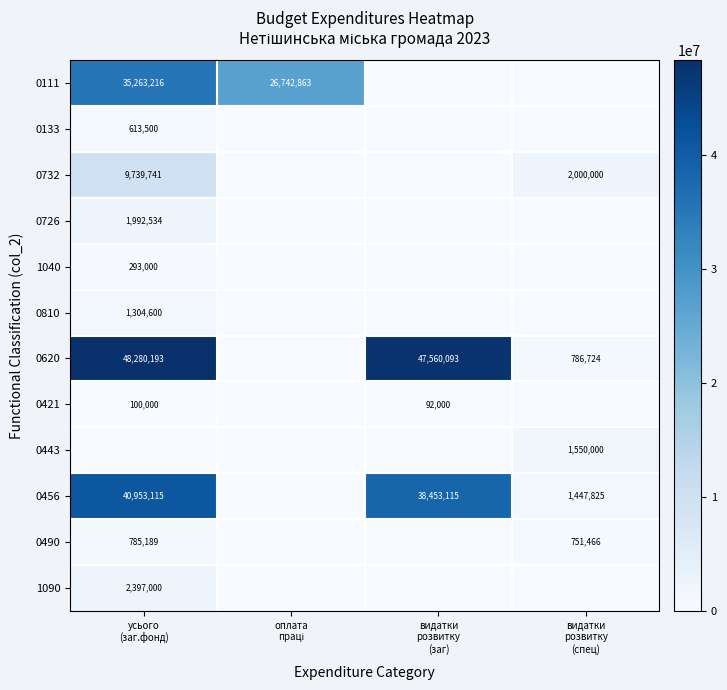

Which label corresponds to the largest value in the chart?

усього
(заг.фонд)